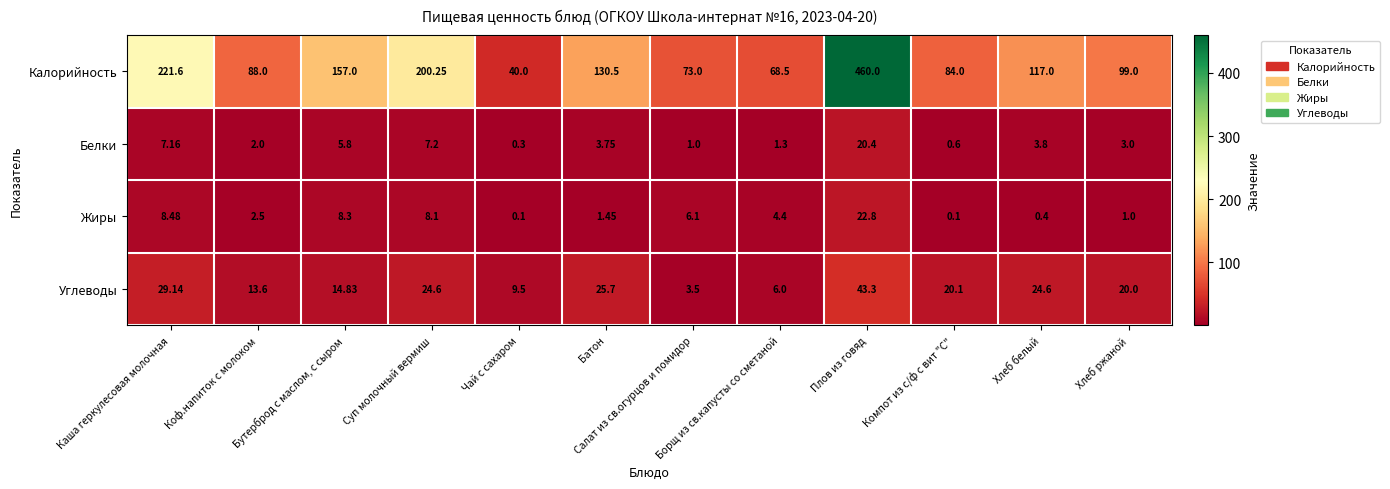

Rank the series by their maximum value, from highest to lowest.

Калорийность, Углеводы, Жиры, Белки